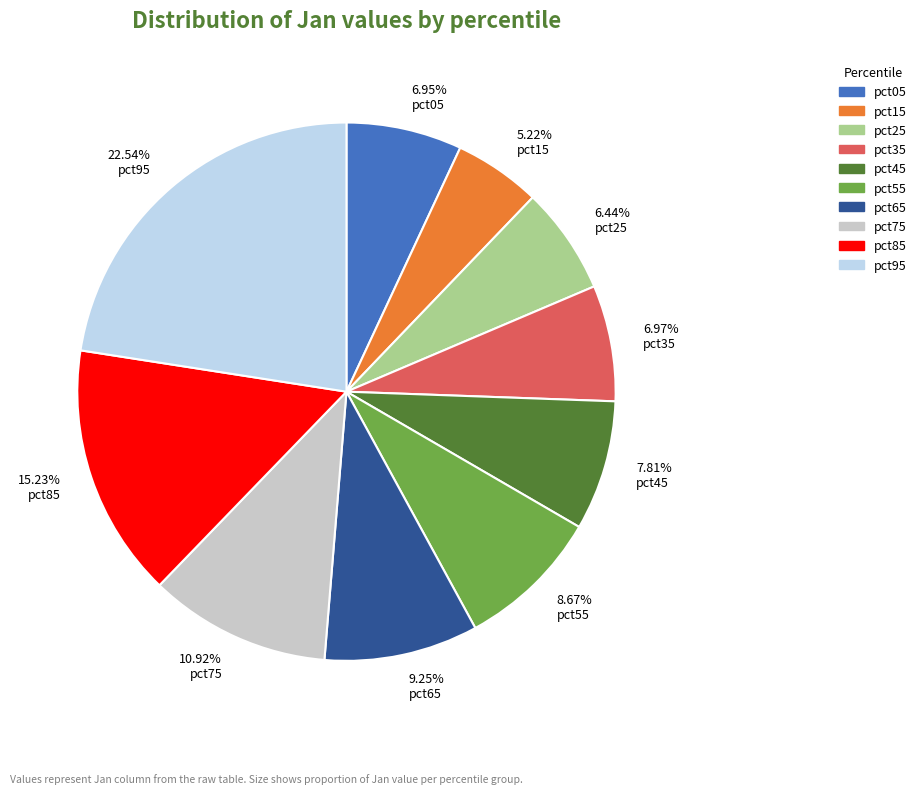

To the nearest percent, what percentage of the pie is pct75?

11%